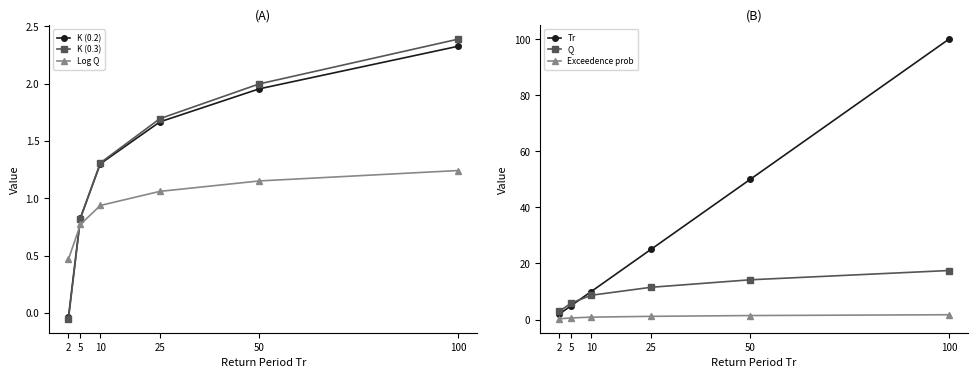

True or false: Exceedence prob and Log Q intersect in this chart.

True